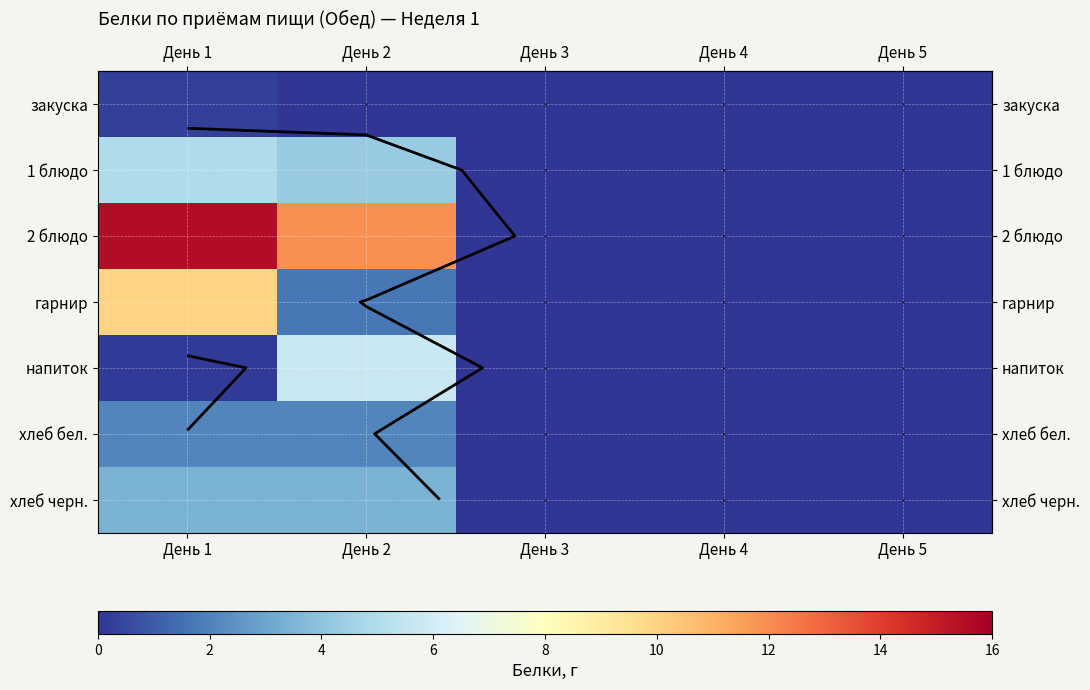

At День 2, list the series in order from largest to smallest.

2 блюдо, напиток, 1 блюдо, хлеб черн., хлеб бел., гарнир, закуска